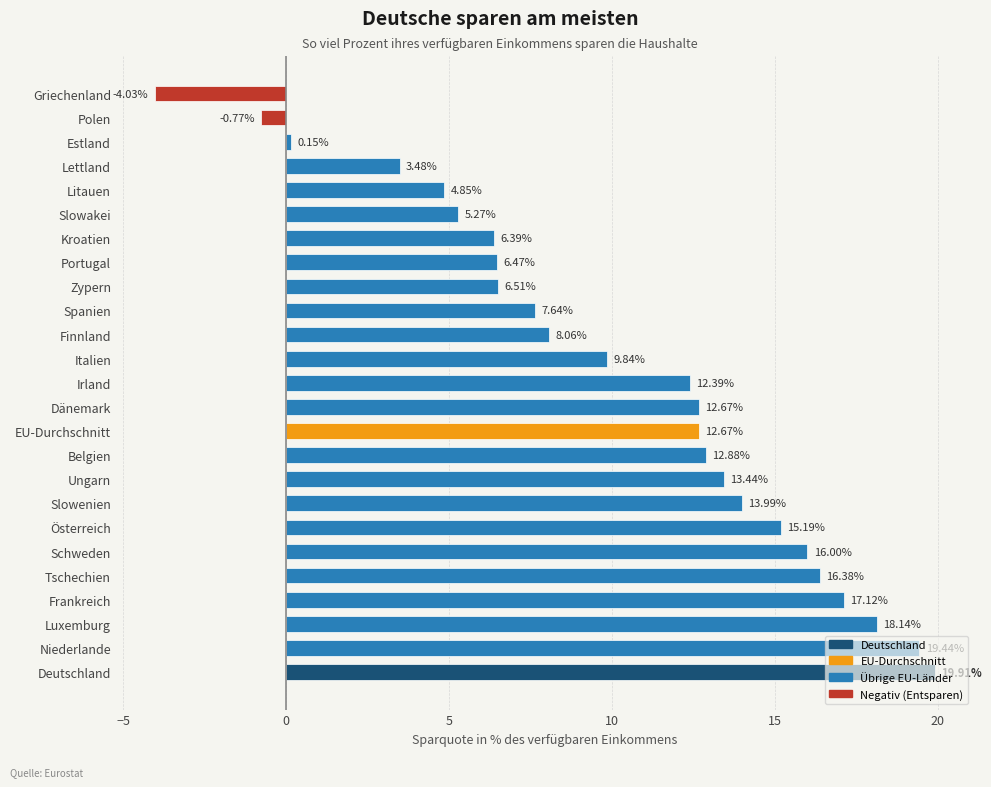

Which label corresponds to the largest value in the chart?

Deutschland